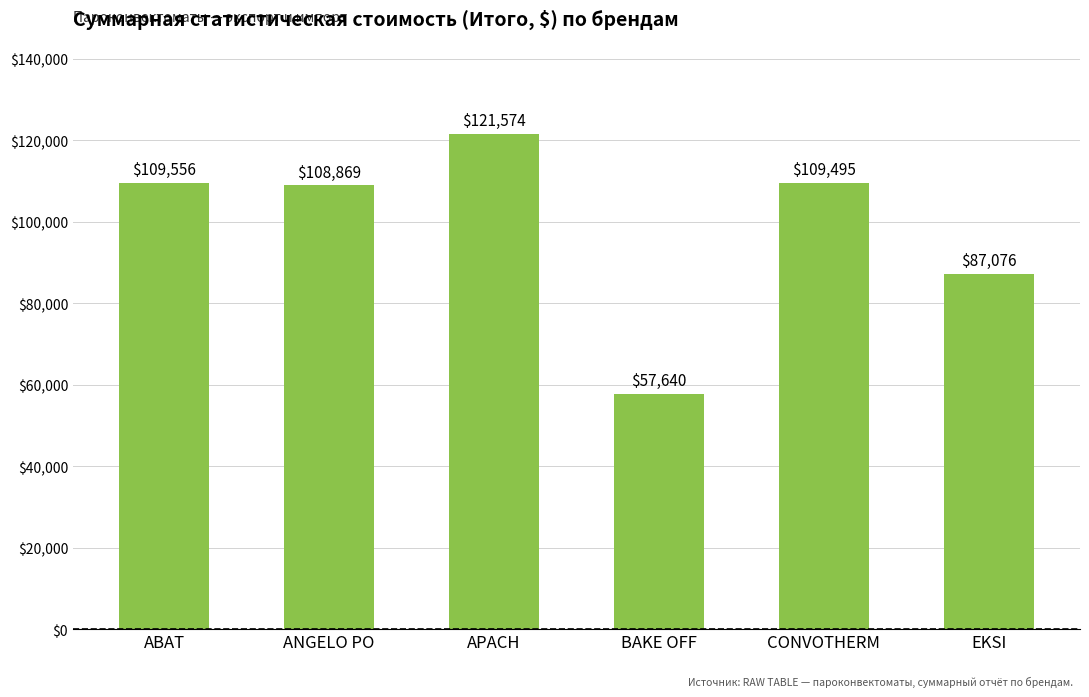

Where is the data nearest to the value 89607?

EKSI